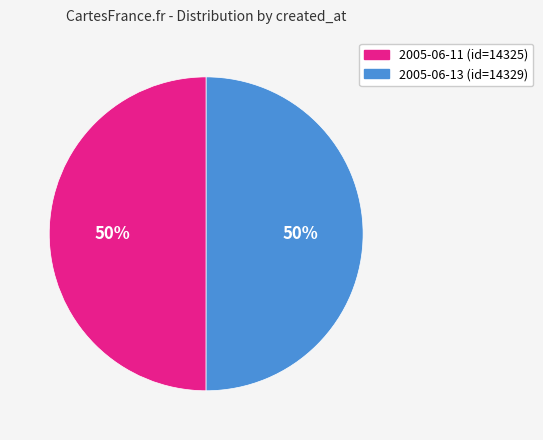

To the nearest percent, what portion does 2005-06-11 represent?

50%